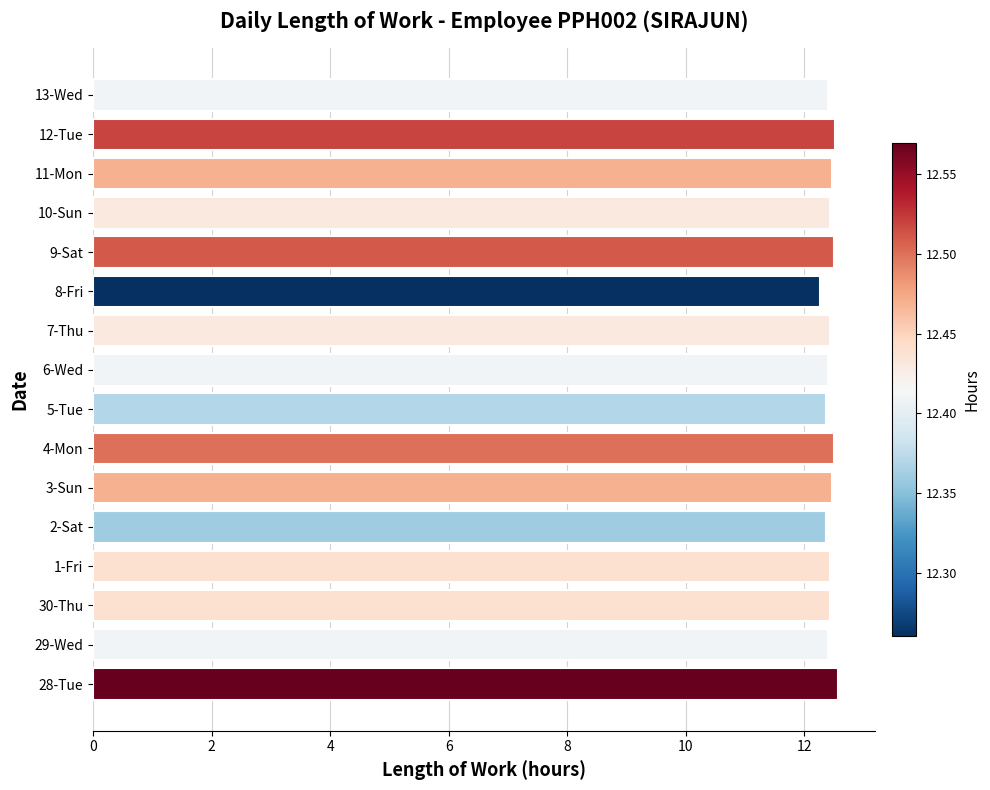

What is the average value?

12.4